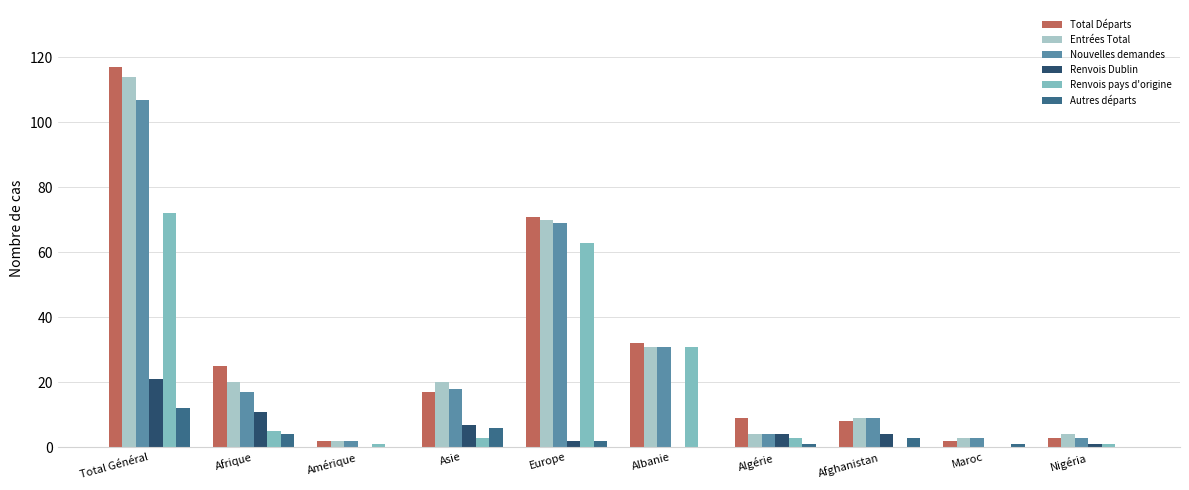

Which category has the highest value in the Nouvelles demandes series?

Total Général